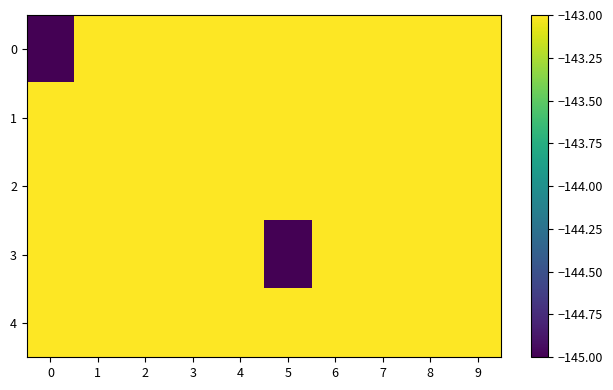

Which has a higher value, 4 or 9?

4